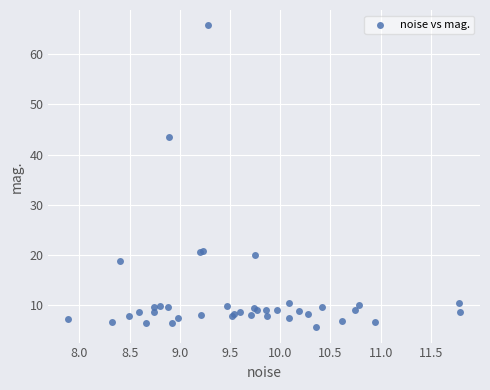

What Y value in the scatter plot is closest to 35?

43.5